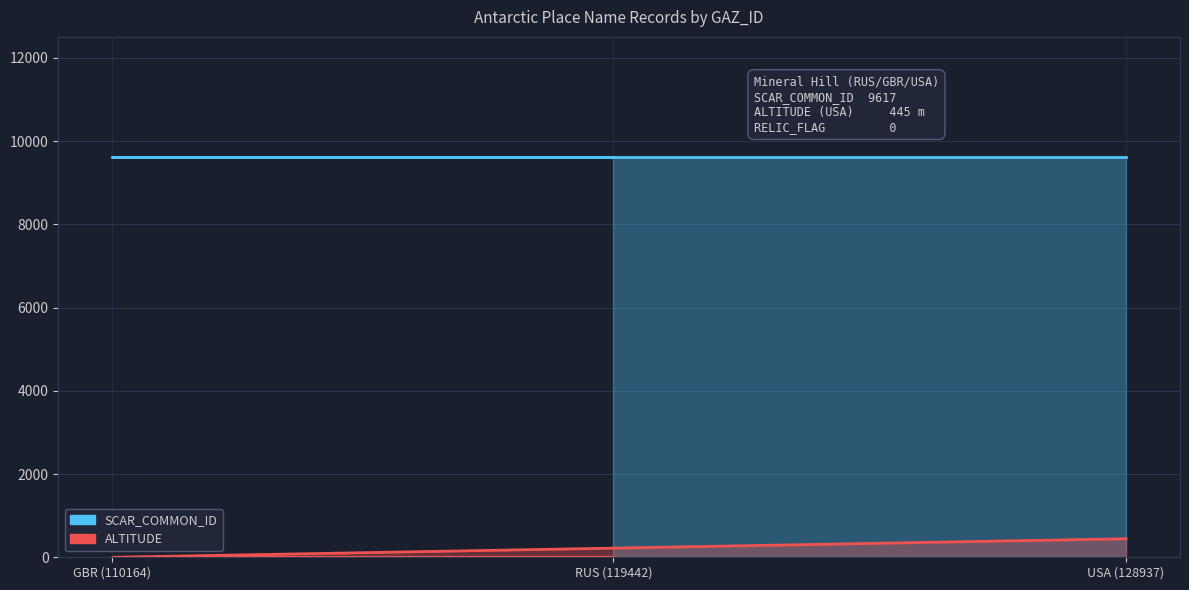

What is the difference between the highest and lowest values at GBR (110164)?

9617